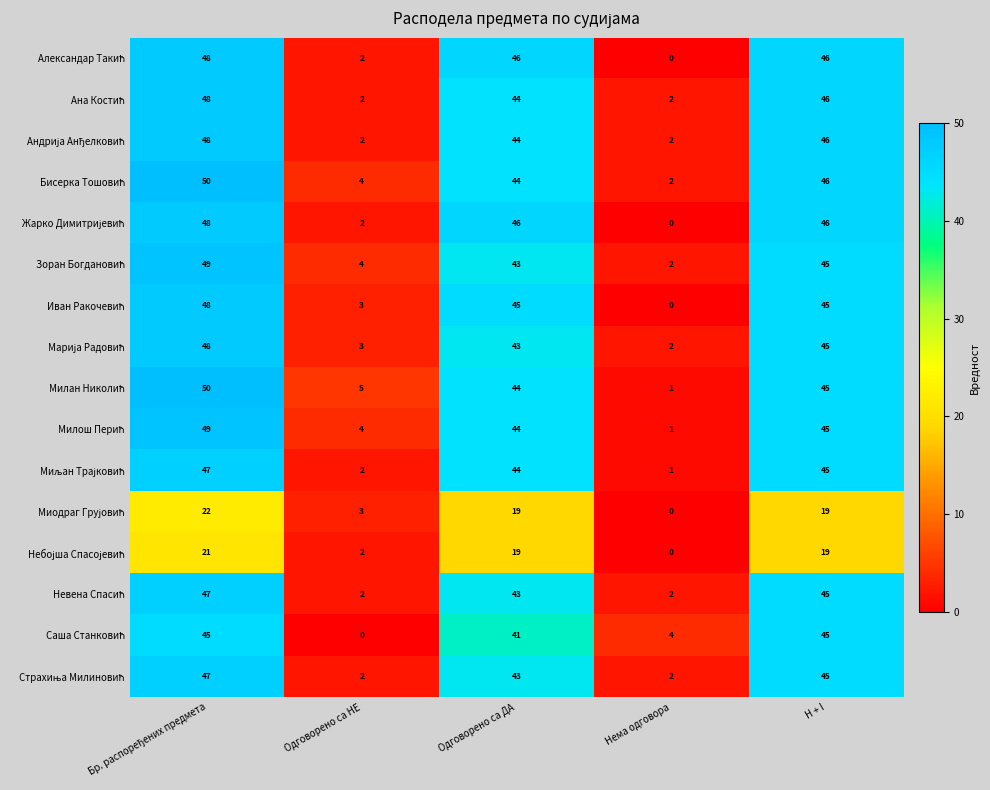

What is the spread (max minus min) of values at H + I?

27